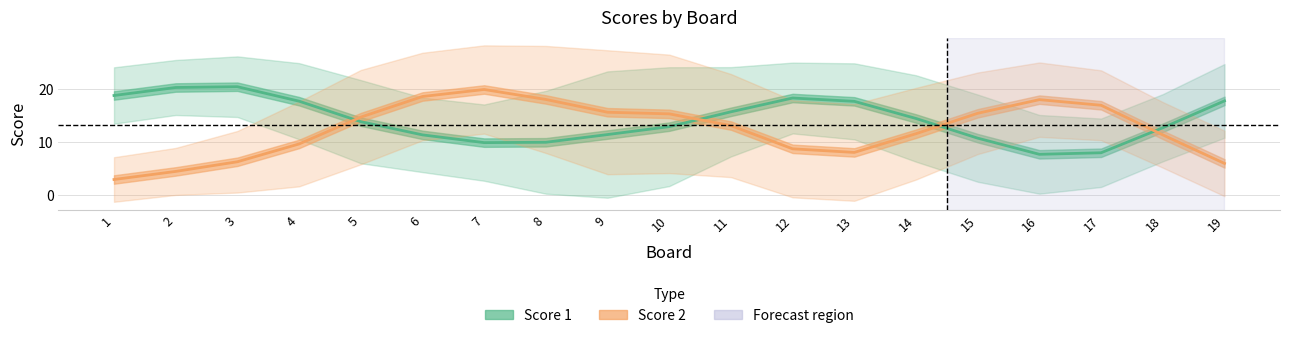

At which label is Score 1 closest to 14?

5